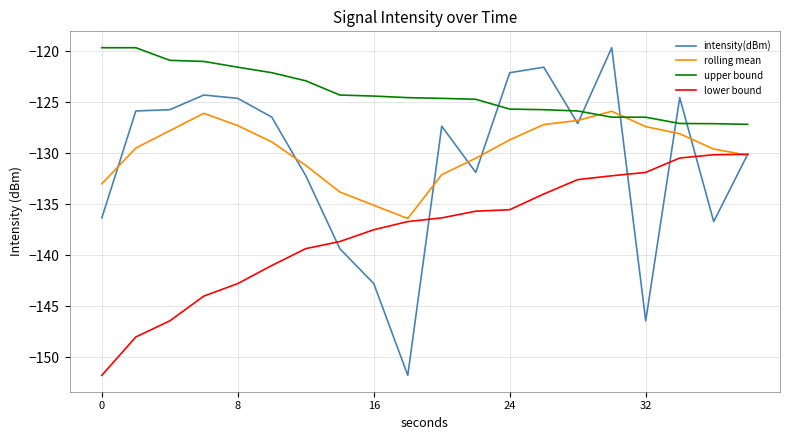

Which series ends up on top after the final intersection of upper bound and intensity(dBm)?

upper bound